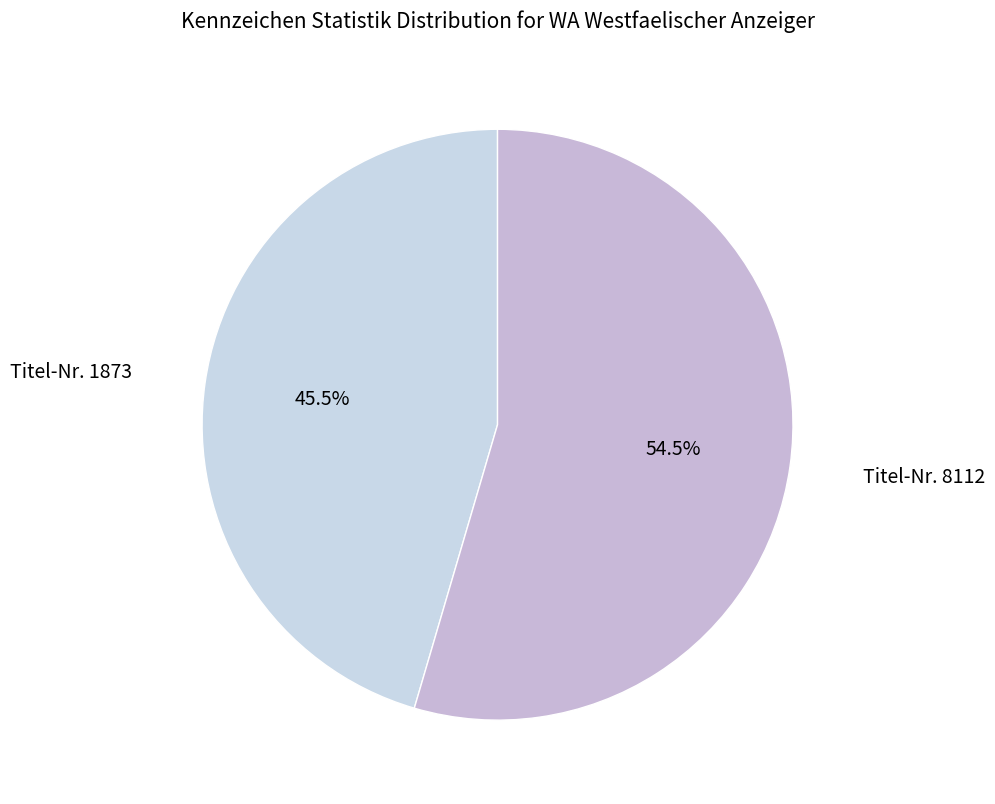

Rank the categories by value from lowest to highest.

Titel-Nr. 1873, Titel-Nr. 8112